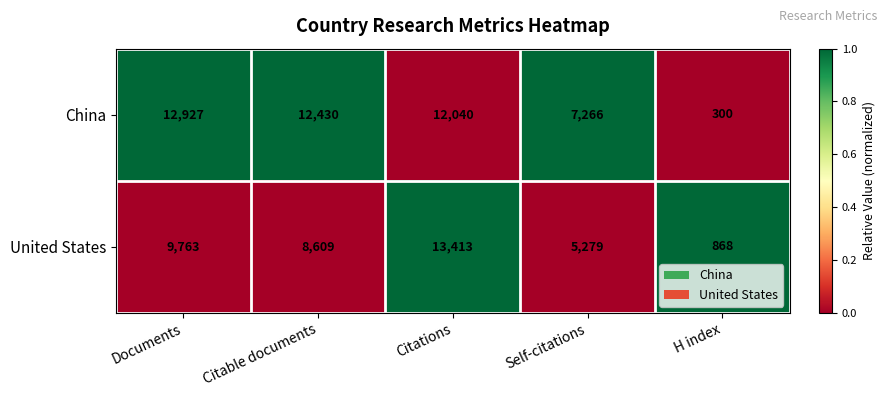

Which series has the largest range (max minus min)?

China